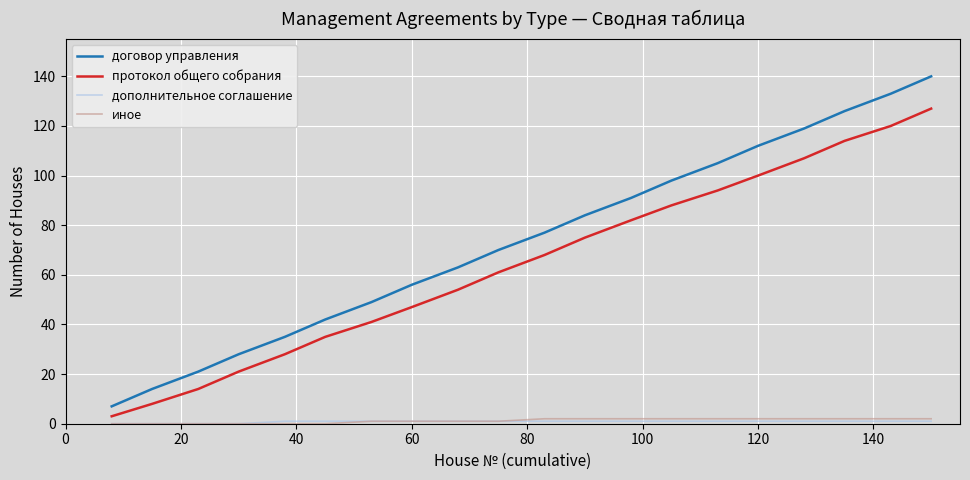

True or false: иное and протокол общего собрания intersect in this chart.

False